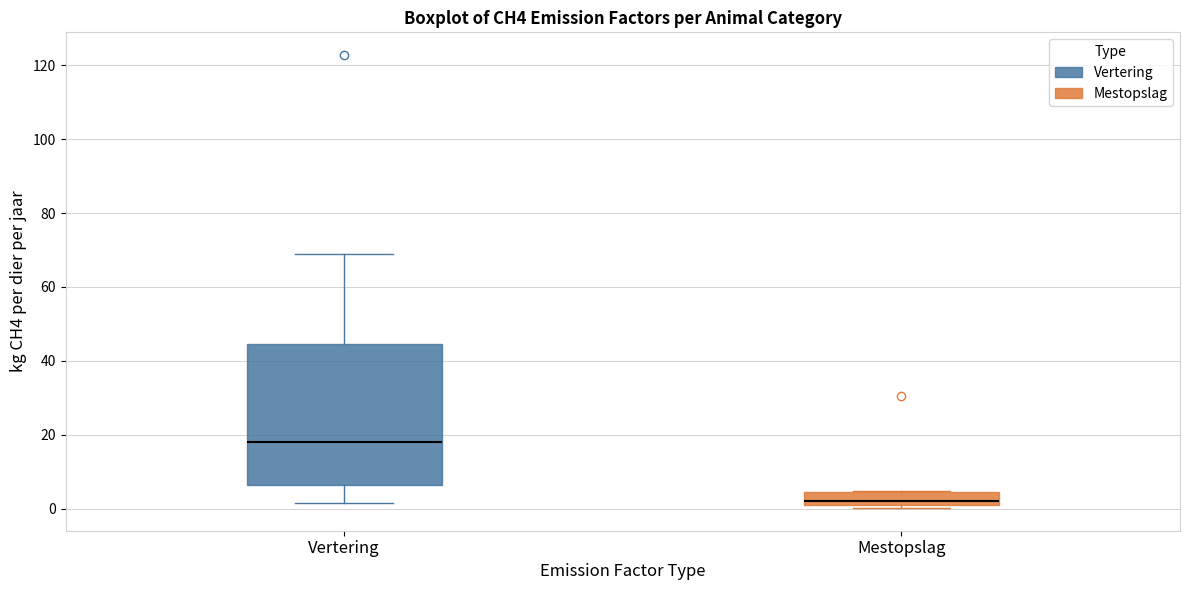

Comparing the boxes themselves (not the whiskers), which one is the tallest?

Vertering